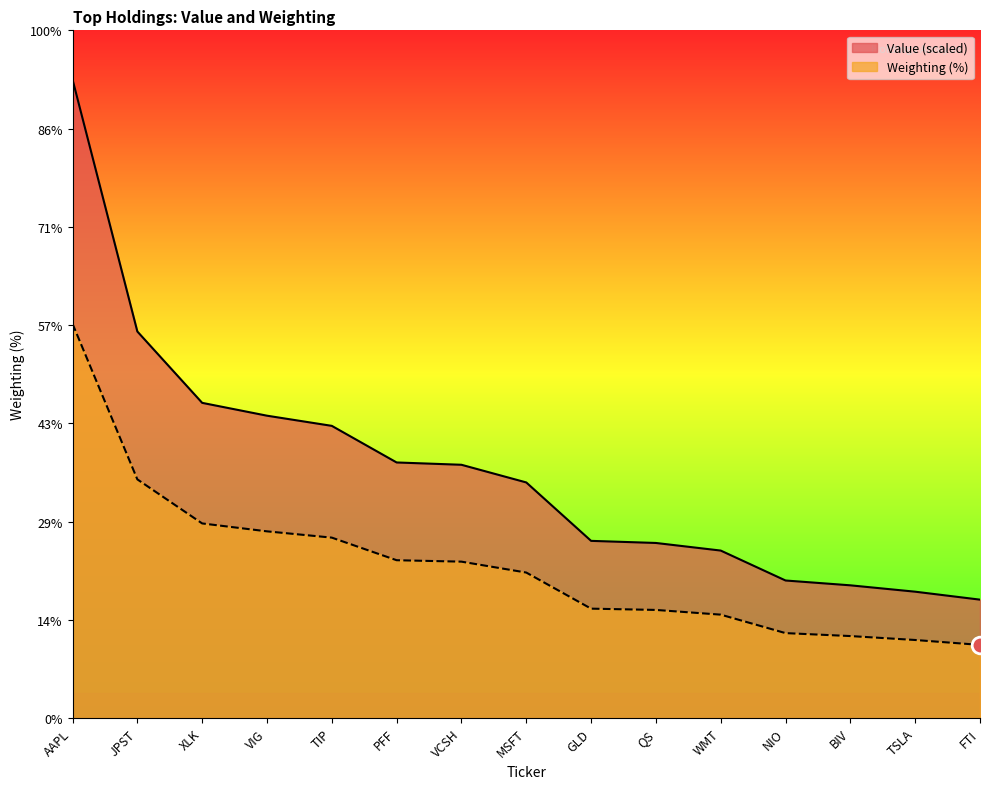

True or false: Weighting has a value of 1.7 at NIO.

True